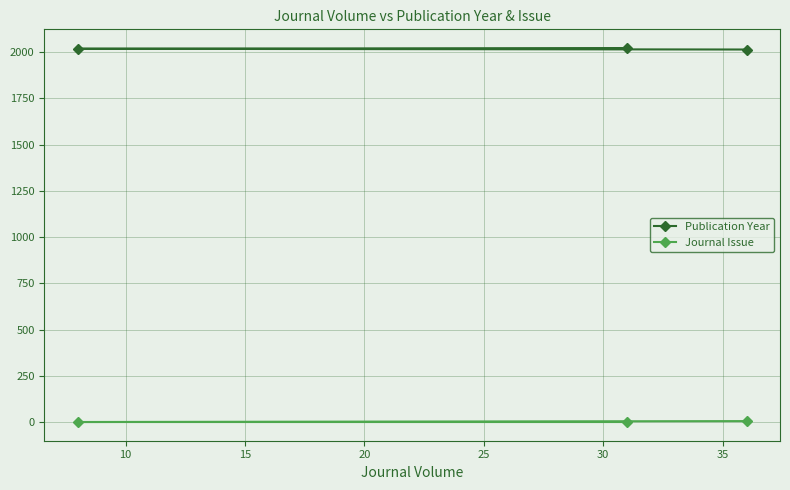

What is the difference between the maximum and minimum values in the Journal Issue series?

5